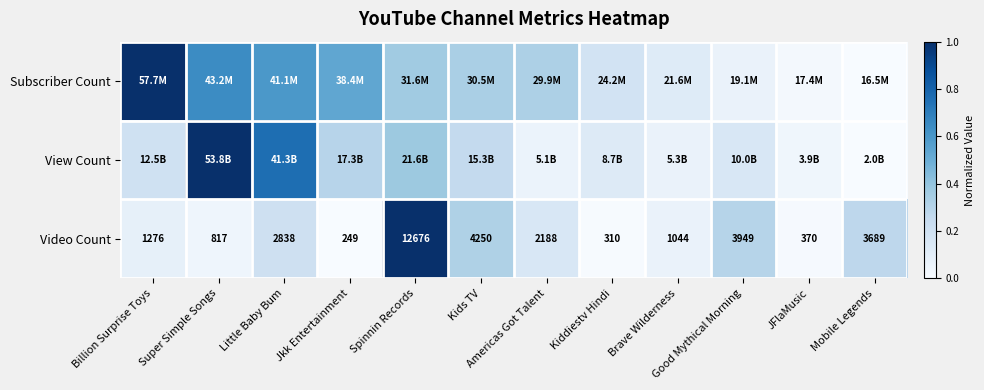

At which label does Video Count reach its peak?

Spinnin Records